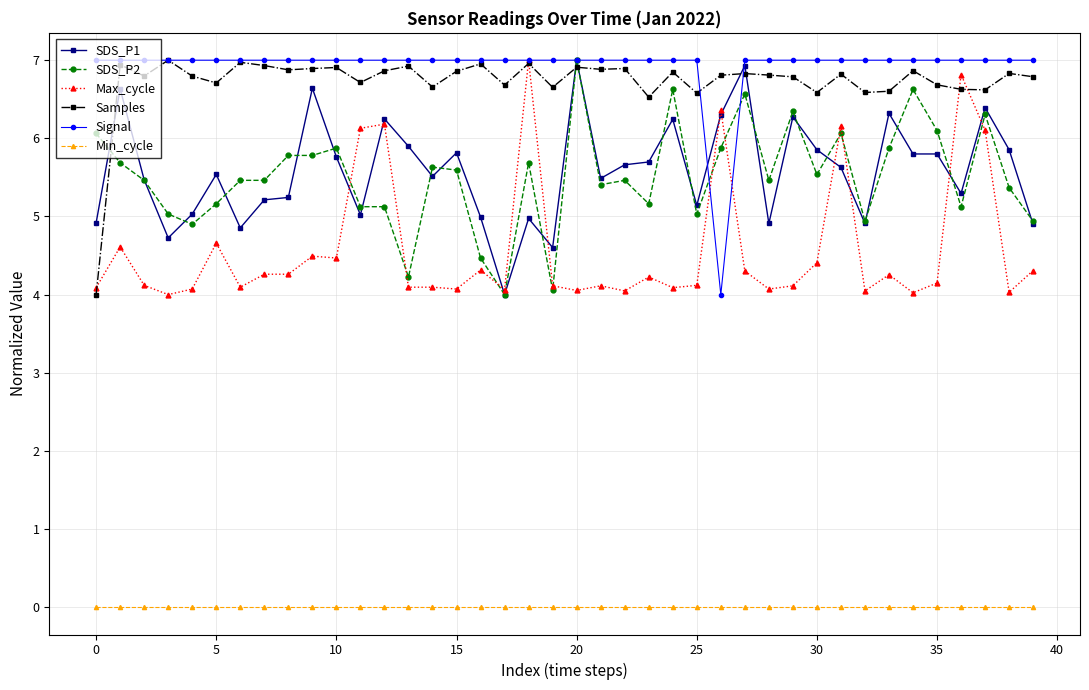

What is the value of the Max_cycle point at the 18th from the left?

4.1